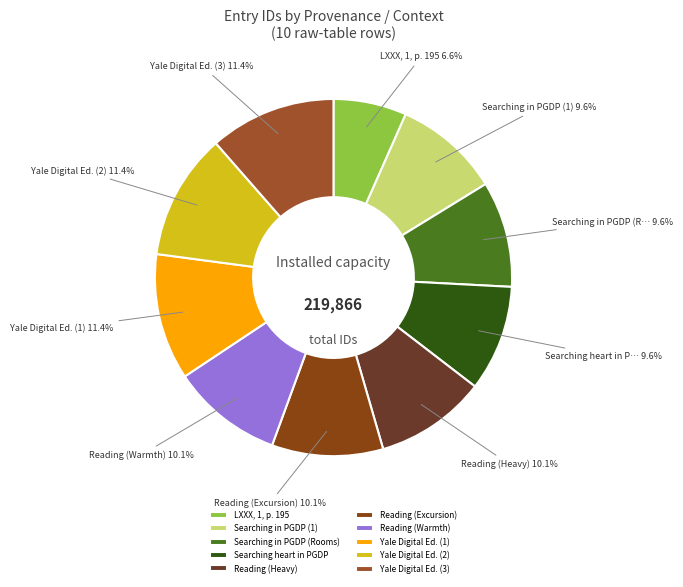

What is the ratio of the value at Searching in PGDP (1) to the value at Yale Digital Ed. (3)?

0.8